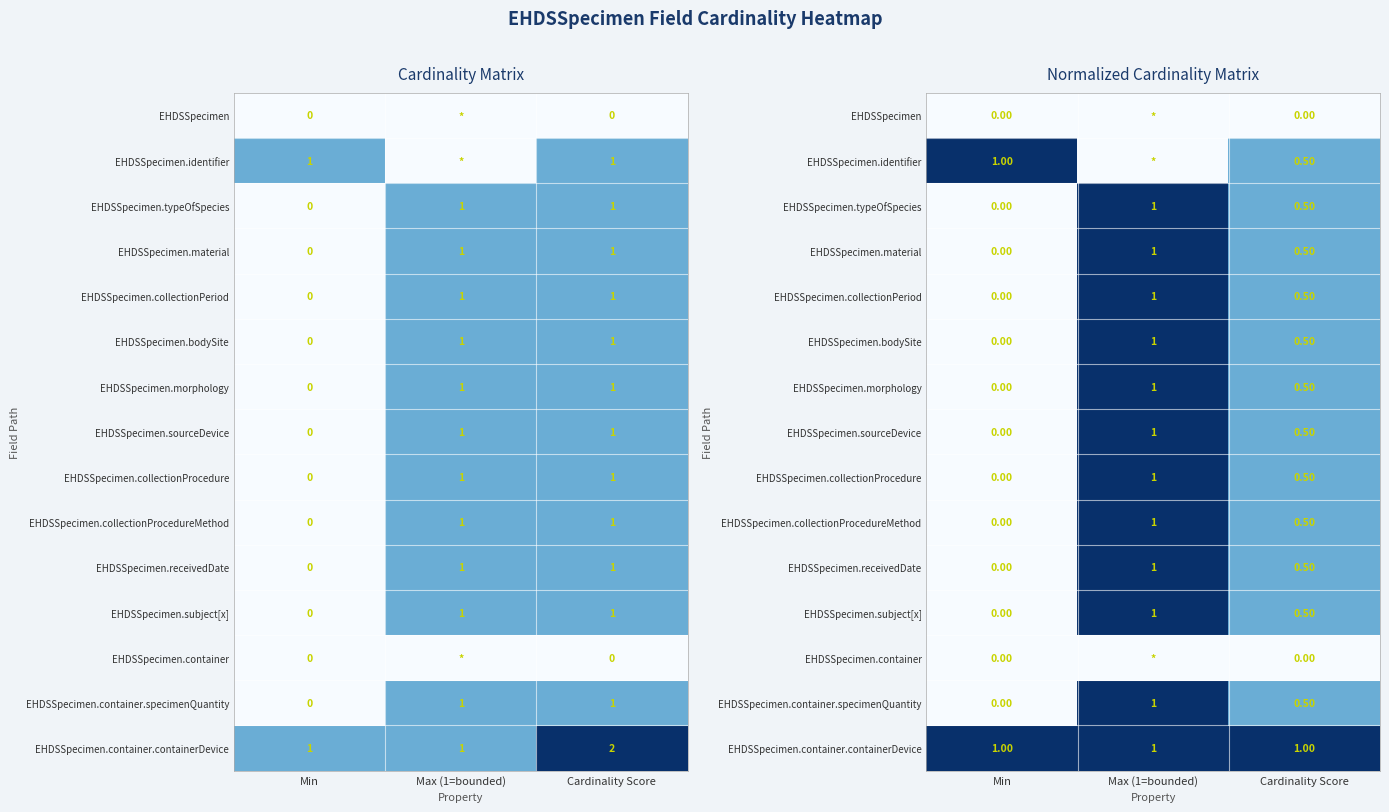

Count the EHDSSpecimen.sourceDevice values in the range 0 to 1.

3